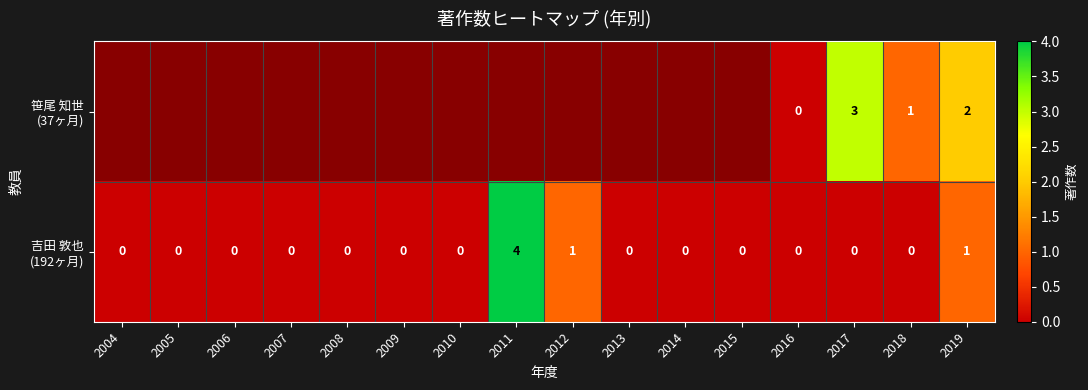

Which series has the largest total across all categories?

吉田 敦也 (192ヶ月)